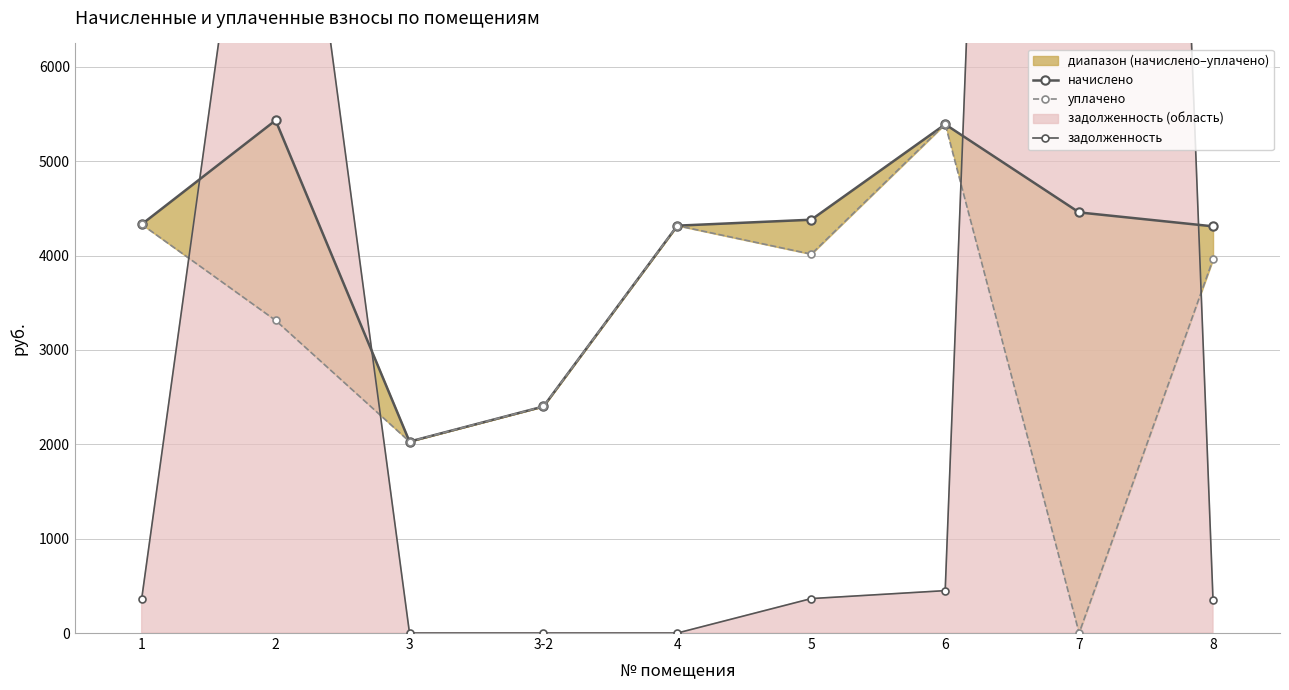

How many values in the задолженность series are below 360?

4